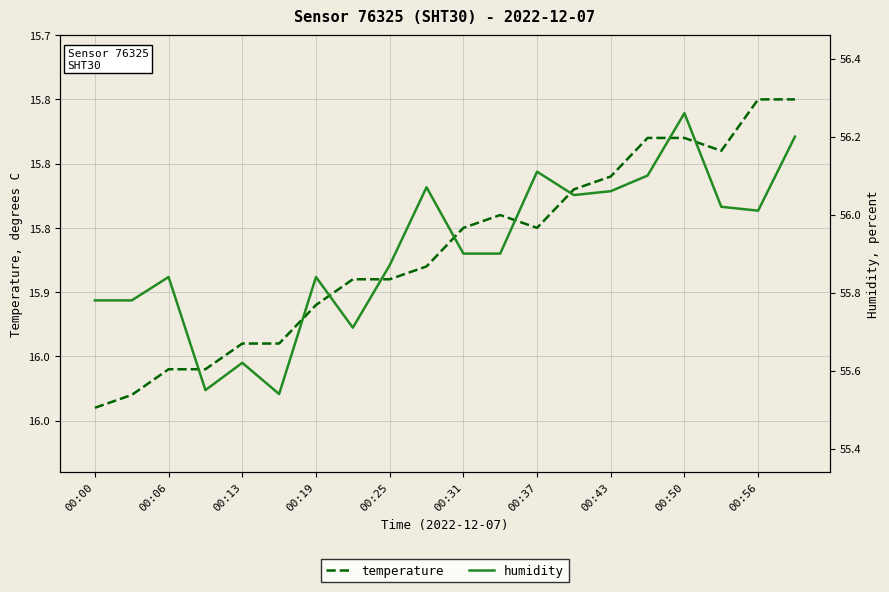

Is it true that humidity equals 56.1 at 15?

True